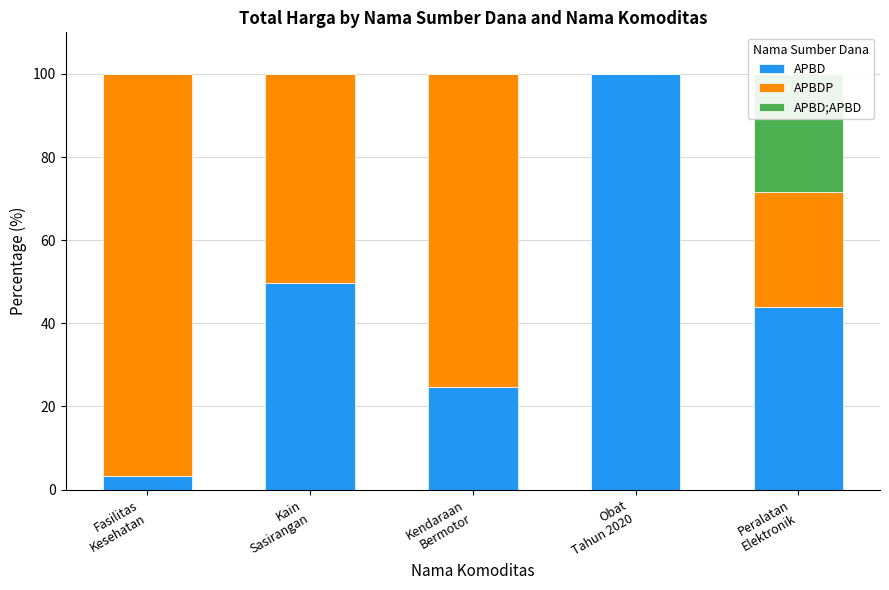

What is the value of the APBD bar at the 3rd from the left?

24.6